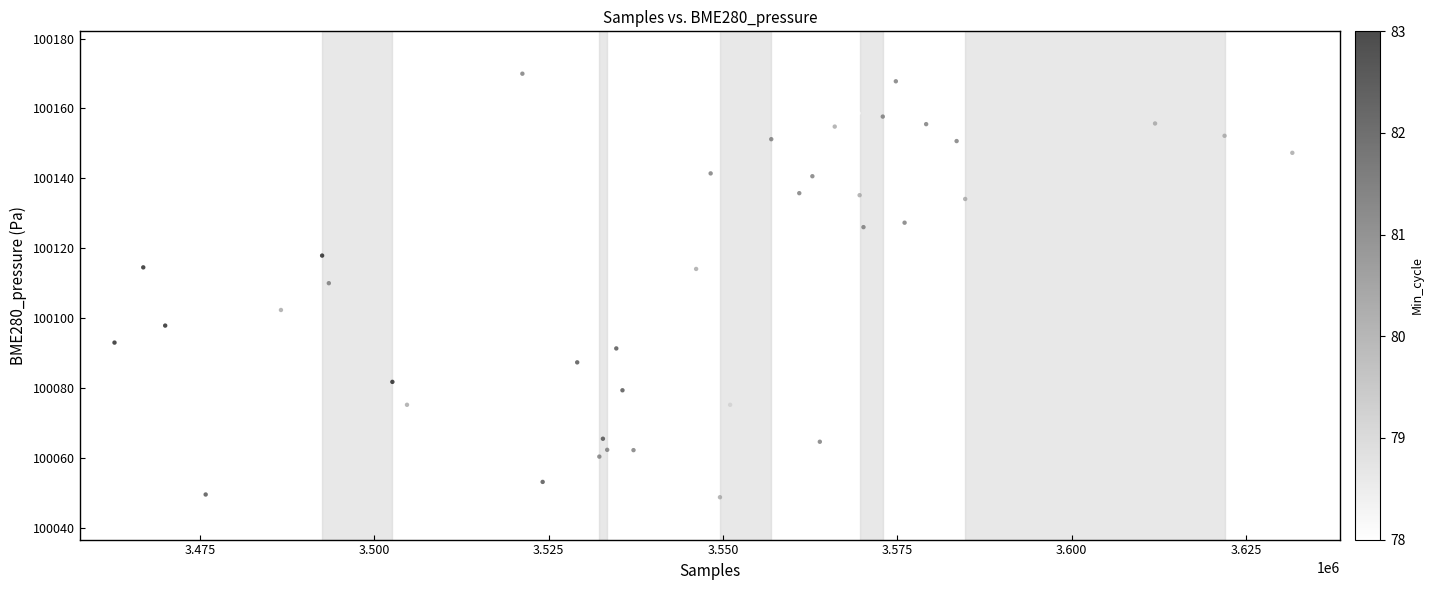

What is the range of Y values (max minus min)?

121.1